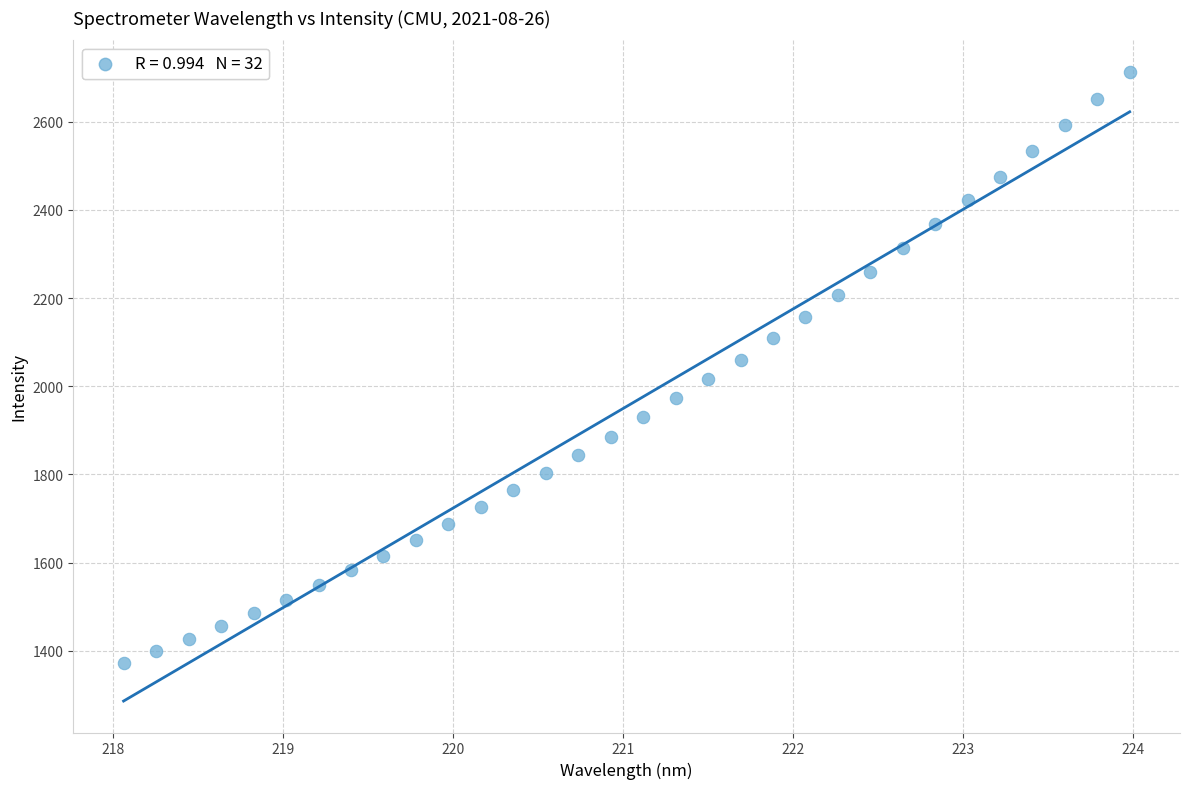

What is the range of Y values (max minus min)?

1341.0